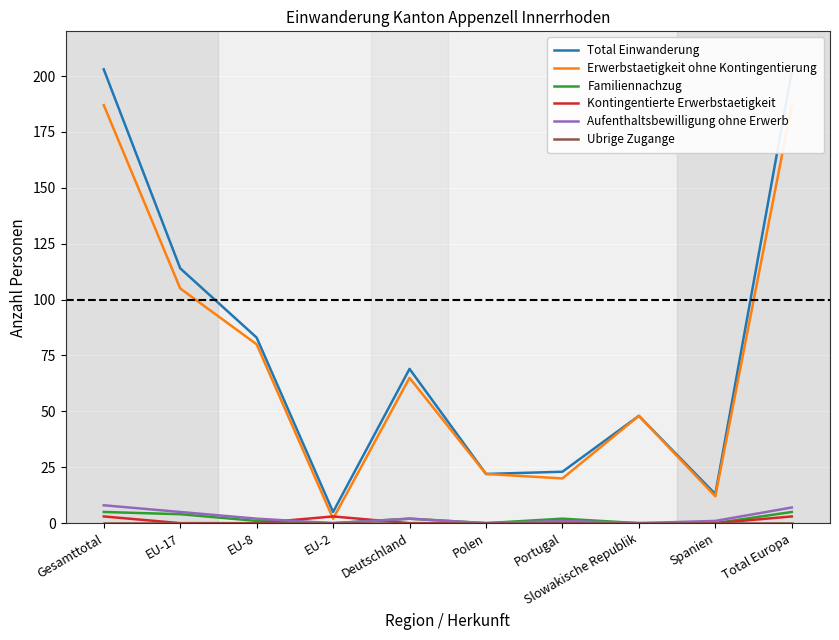

Where is Aufenthaltsbewilligung ohne Erwerb nearest to the value 4?

EU-17